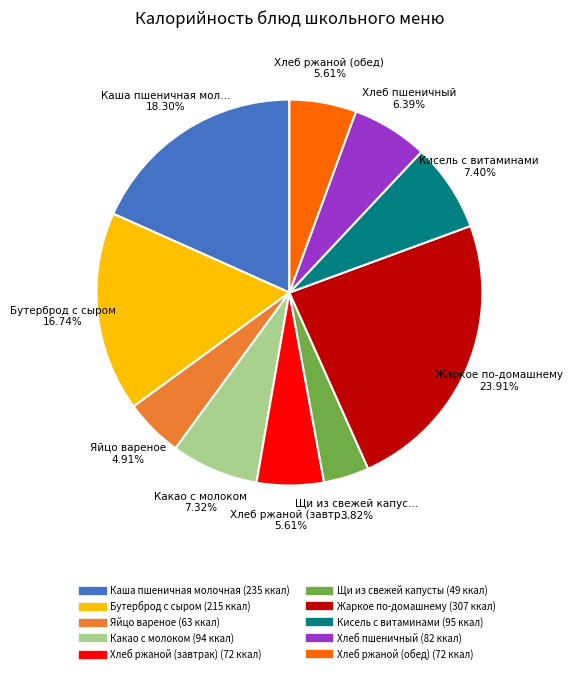

To the nearest percent, what is the combined percentage of Щи из свежей капусты and Хлеб ржаной (обед)?

9%